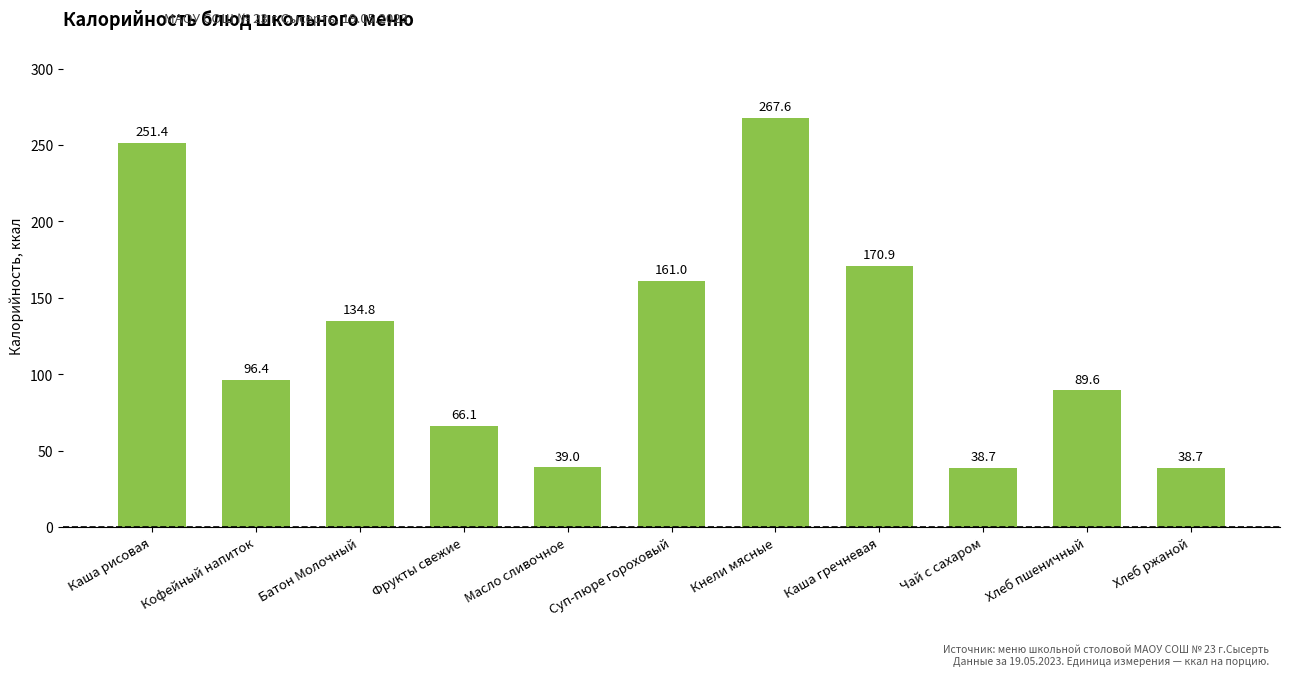

At which label does the data first exceed 96?

Каша рисовая